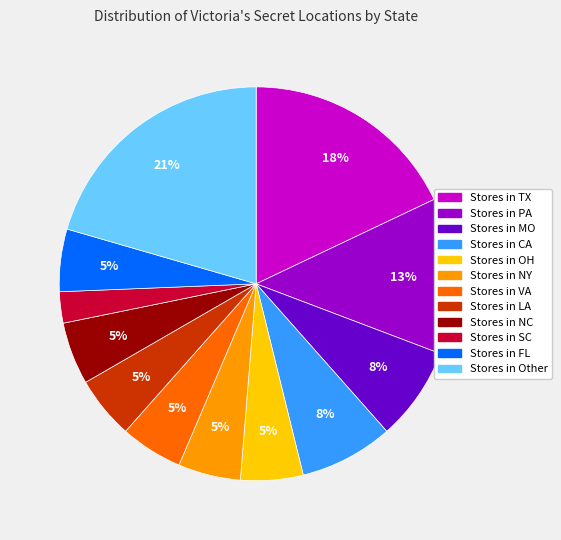

What percentage is the Stores in MO slice, to the nearest percent?

8%